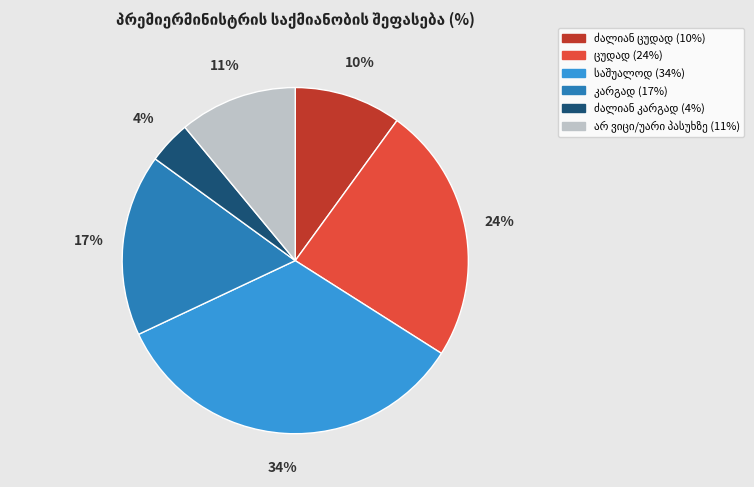

Is there any slice that represents more than half of the pie?

No